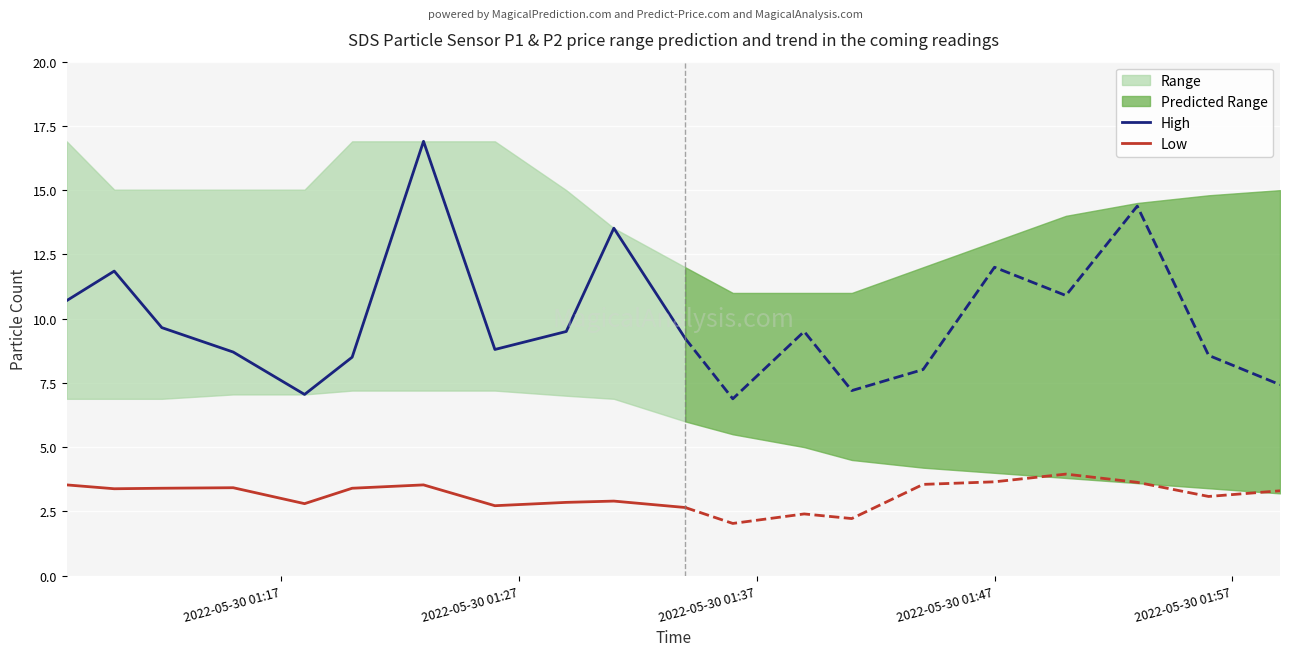

What is the maximum value for High?

16.9